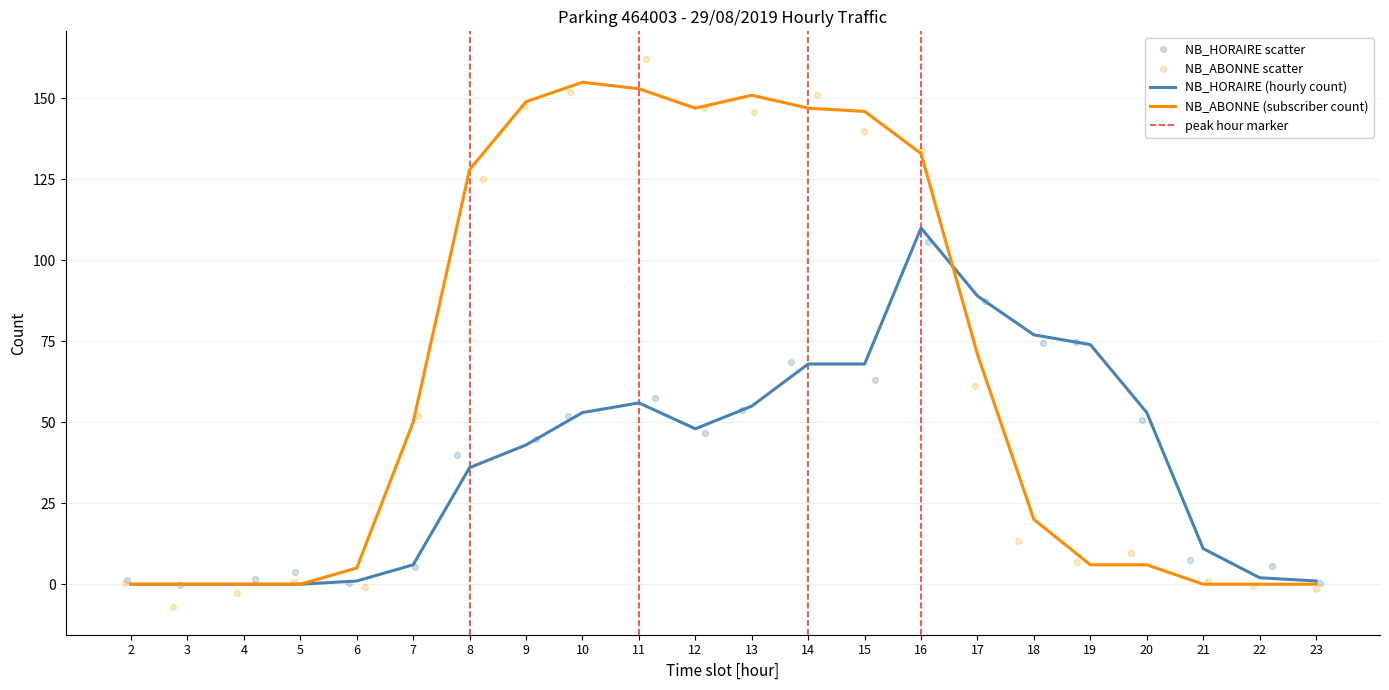

Is the value of NB_HORAIRE at 8 greater than the value of NB_ABONNE at 6?

Yes